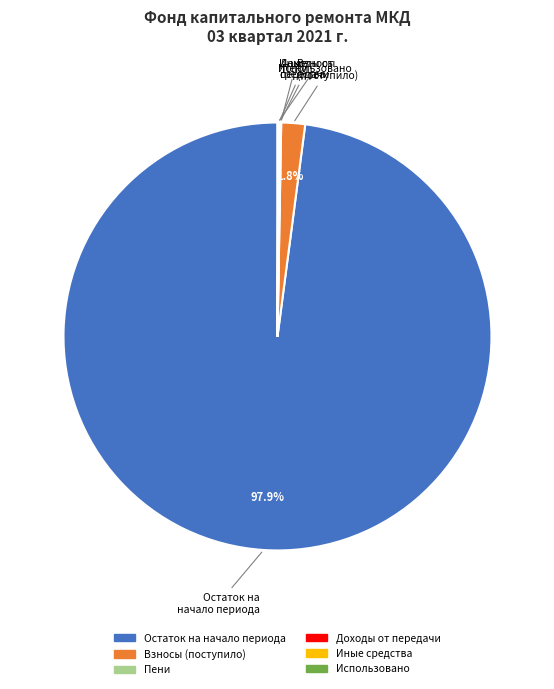

Is there any slice that represents more than half of the pie?

Yes